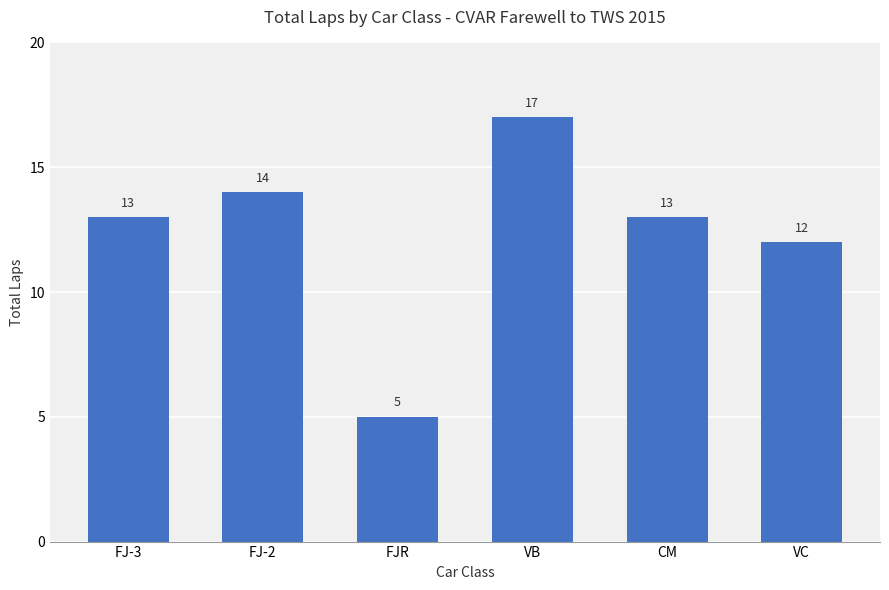

What is the change in value from FJ-3 to VC?

-1